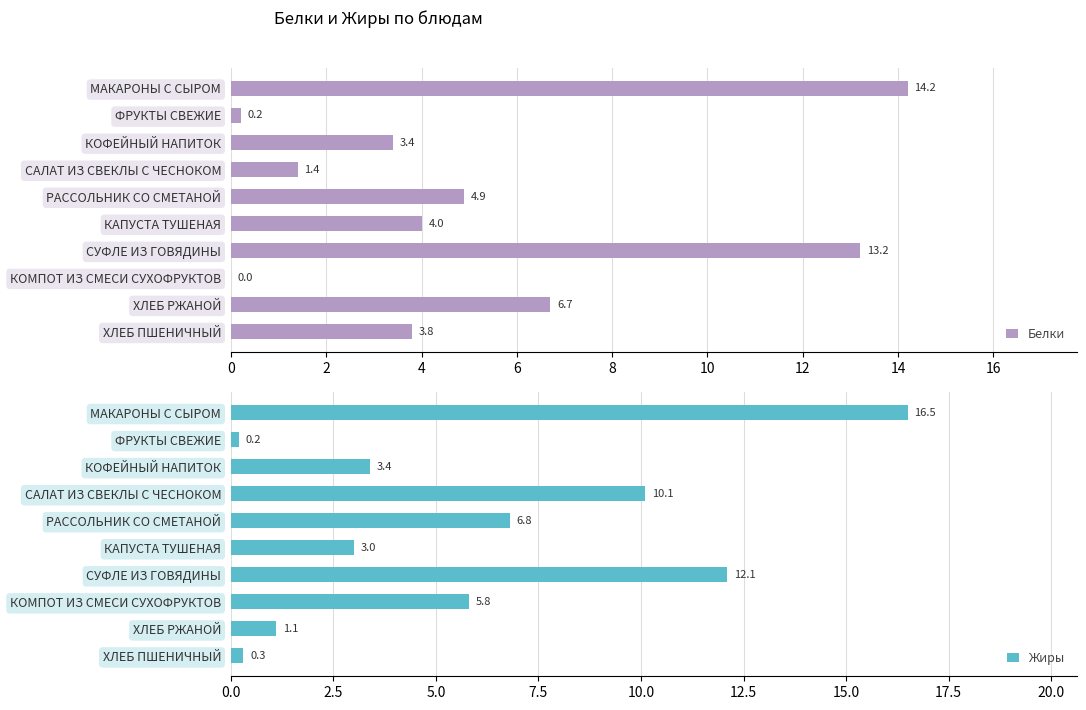

What is the average value of the Жиры series?

5.9